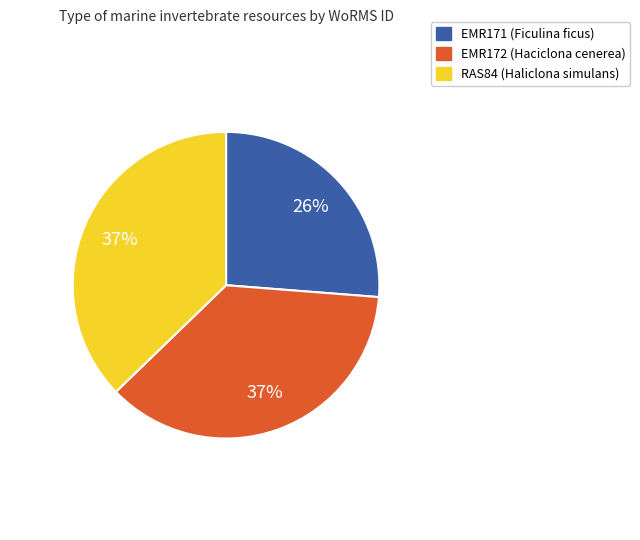

Which category has the smallest portion of the pie?

EMR171 (Ficulina ficus)